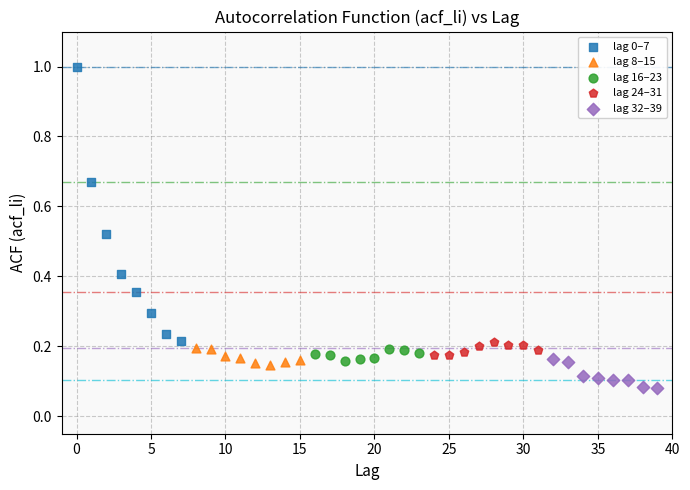

Which series reaches the maximum Y coordinate?

lag 0–7